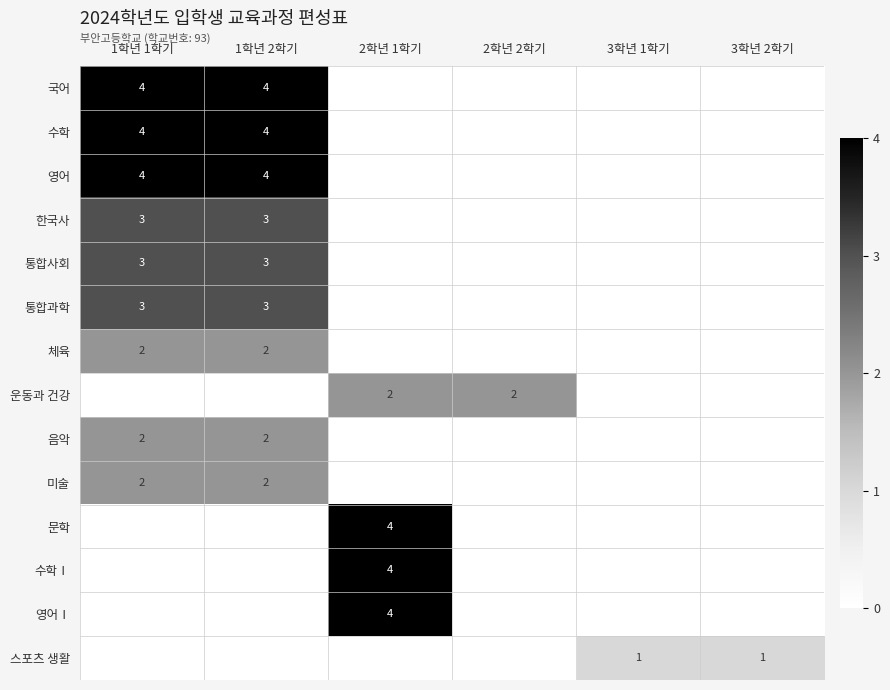

Which has a higher value, 2학년 2학기 or 1학년 1학기?

1학년 1학기